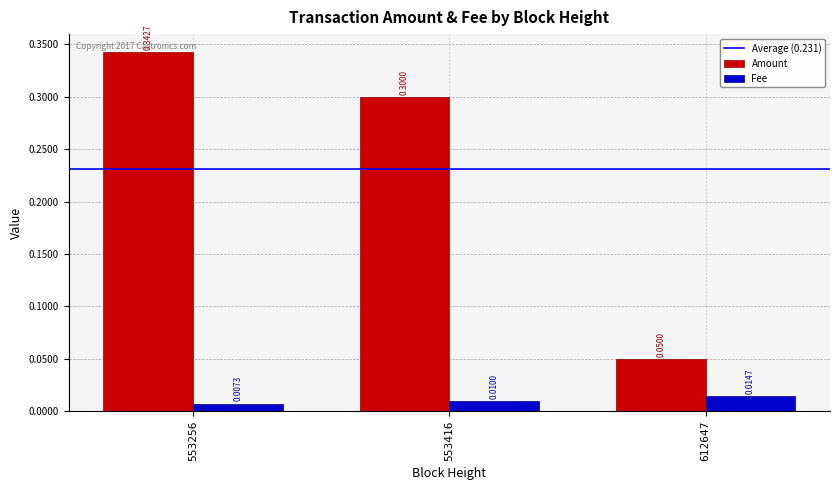

How many bars are there in total?

6